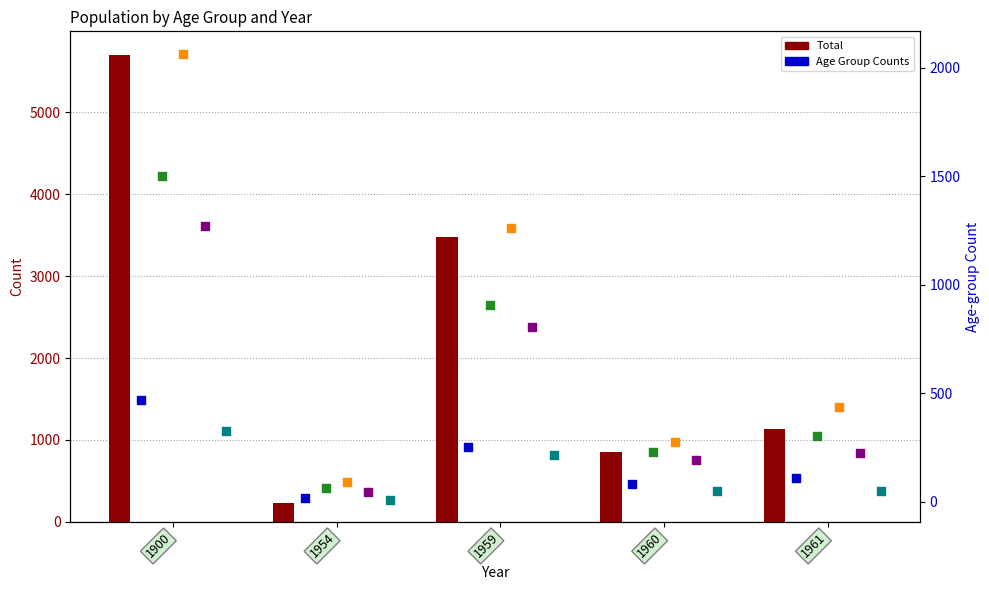

At which category is the sum across all series the highest?

1900